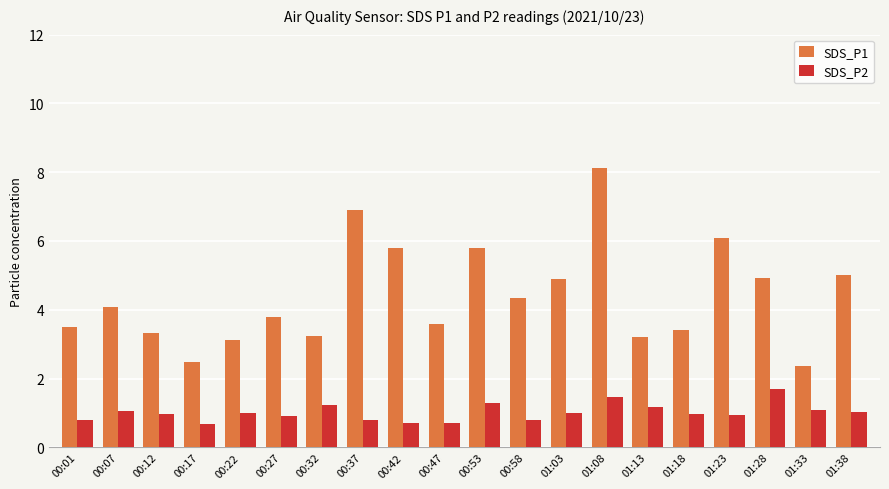

What is the difference between the SDS_P2 values at 00:01 and 01:08?

0.7